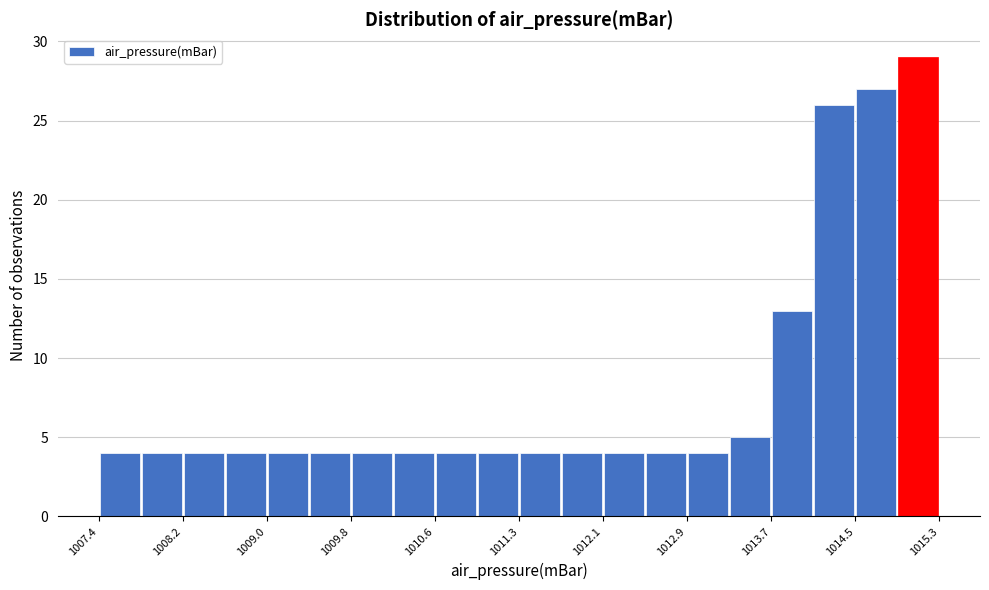

Read against the x-axis, roughly where is the centre of the tallest bar?

1015.1